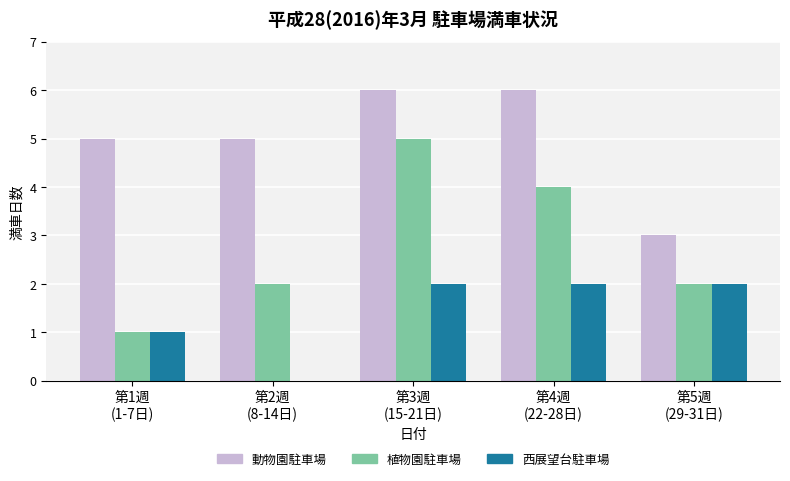

How many series are shown in this chart?

3